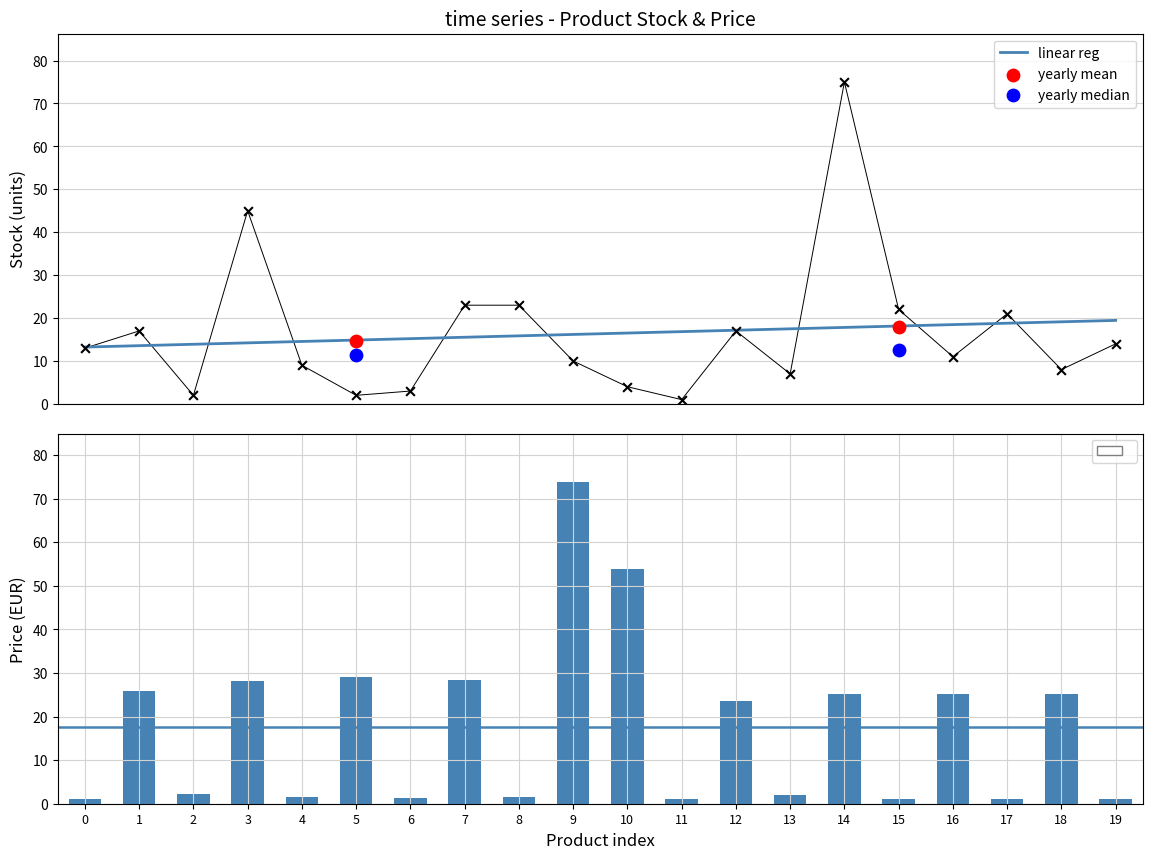

Which series has the largest total across all categories?

Price EUR